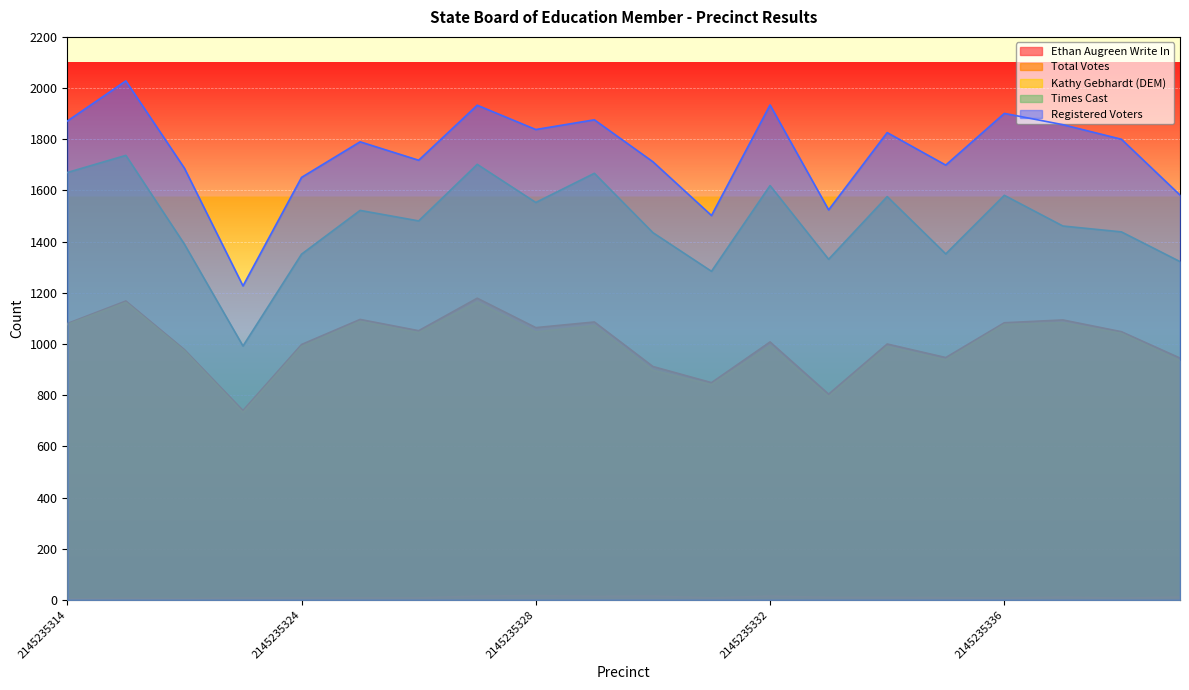

Is it true that Registered Voters equals 1871 at 2145235314?

True